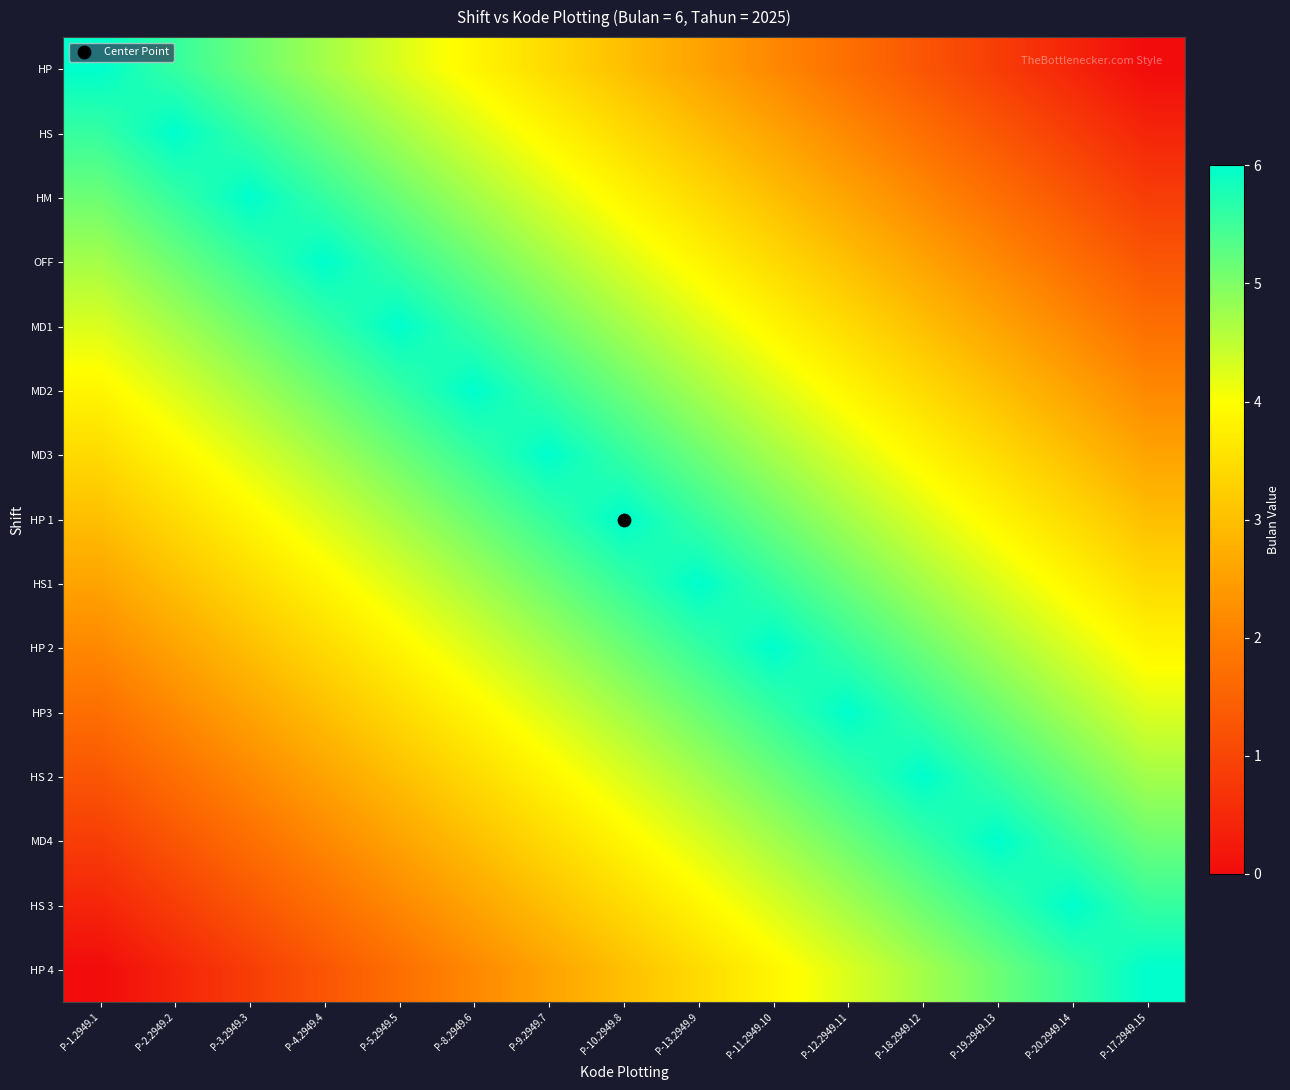

Which series has the largest total across all categories?

HP 1